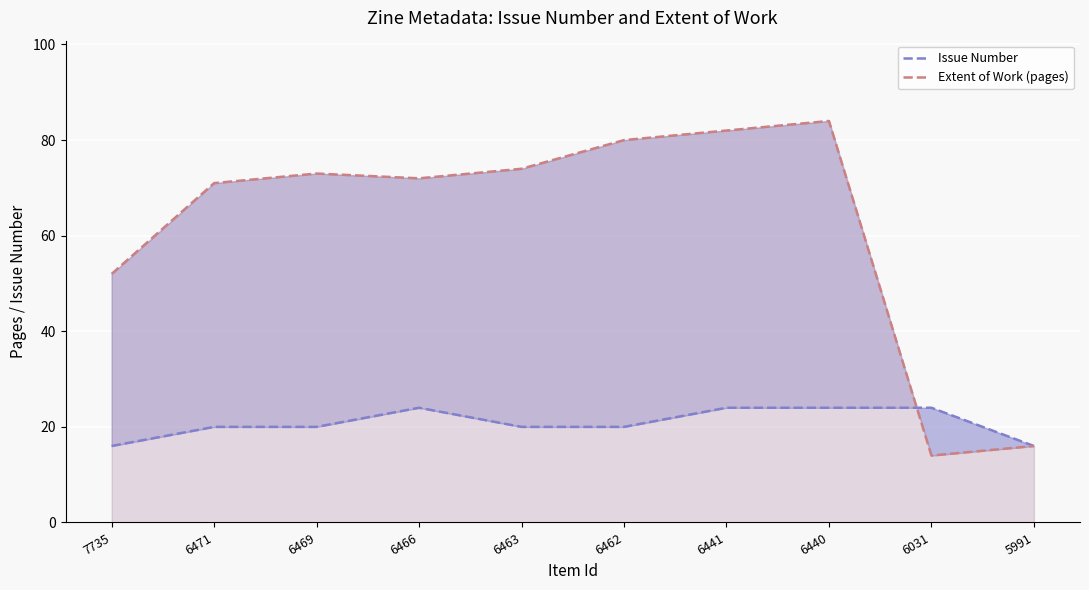

What is the difference between the highest and lowest values at 6462?

60